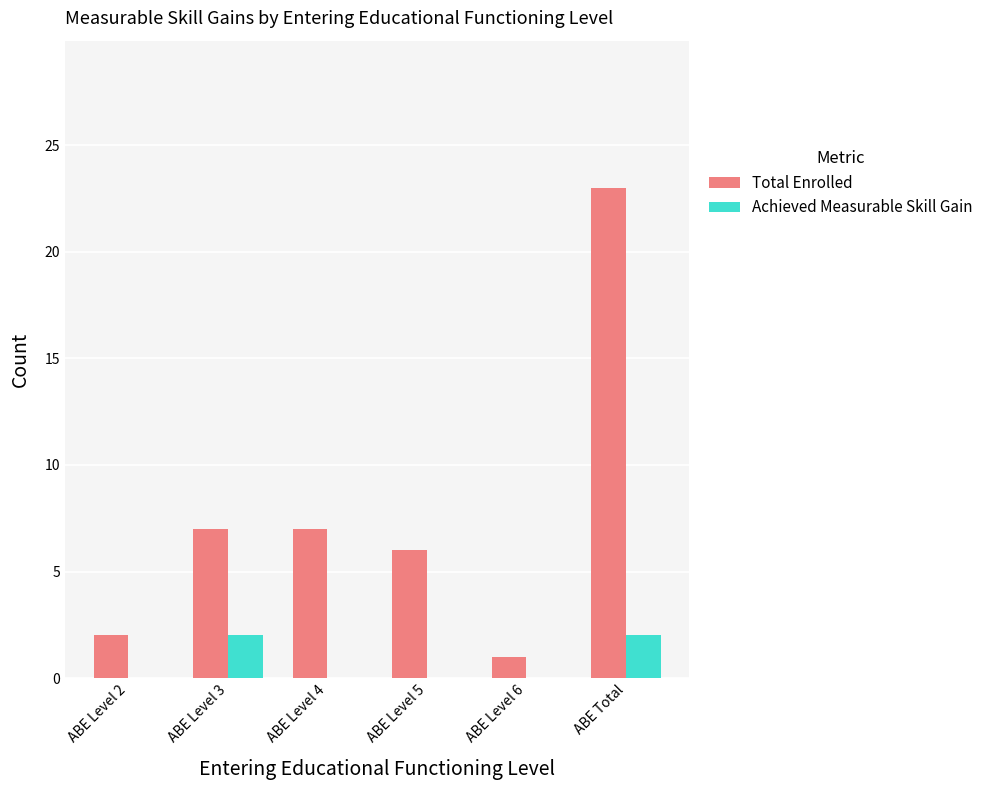

At which category is the sum across all series the highest?

ABE Total